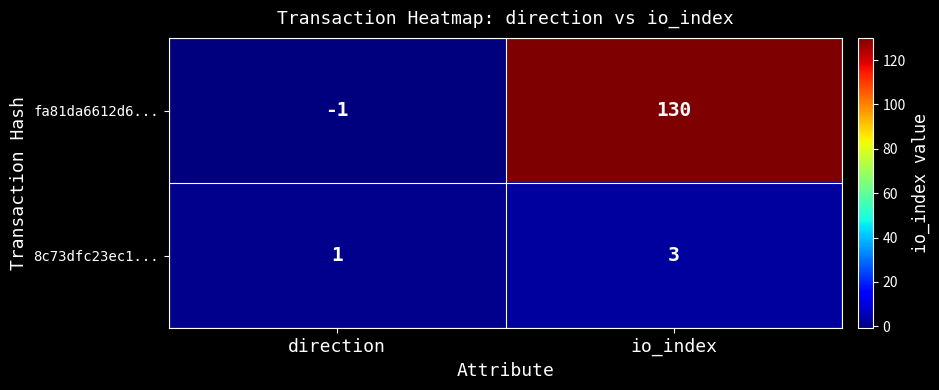

What is the difference between the maximum and minimum values in the fa81da6612d6... series?

131